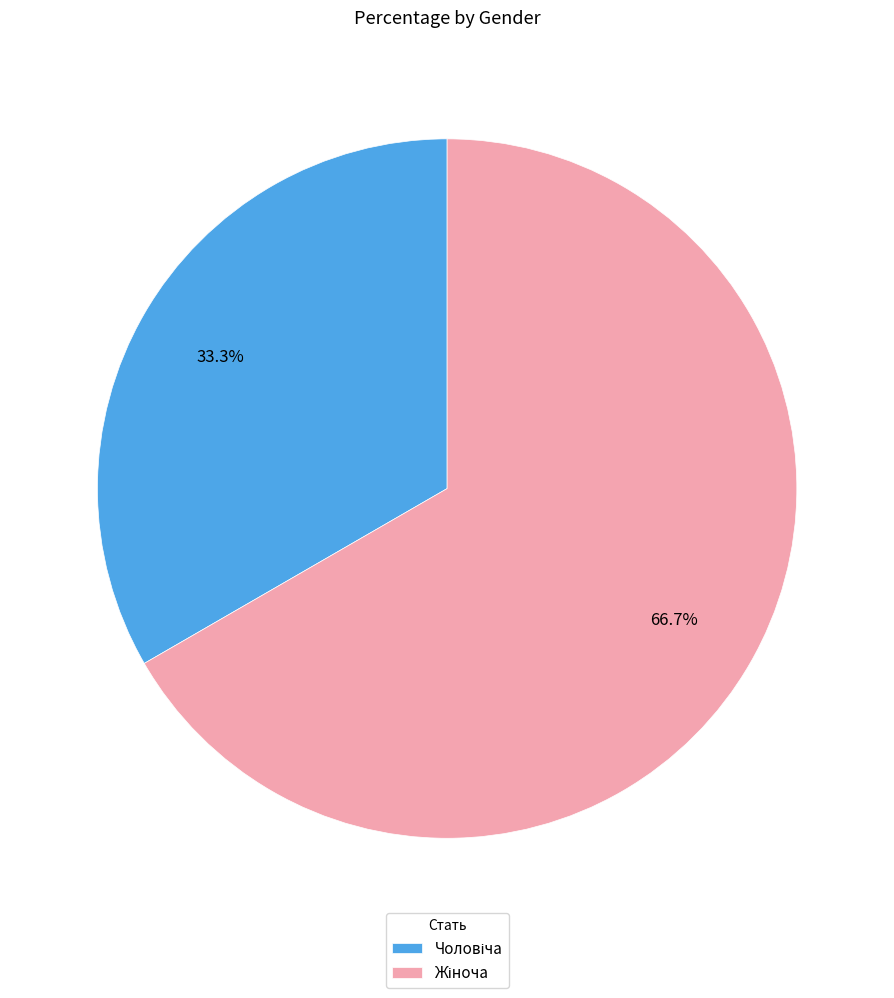

Is there a majority slice in this chart?

Yes